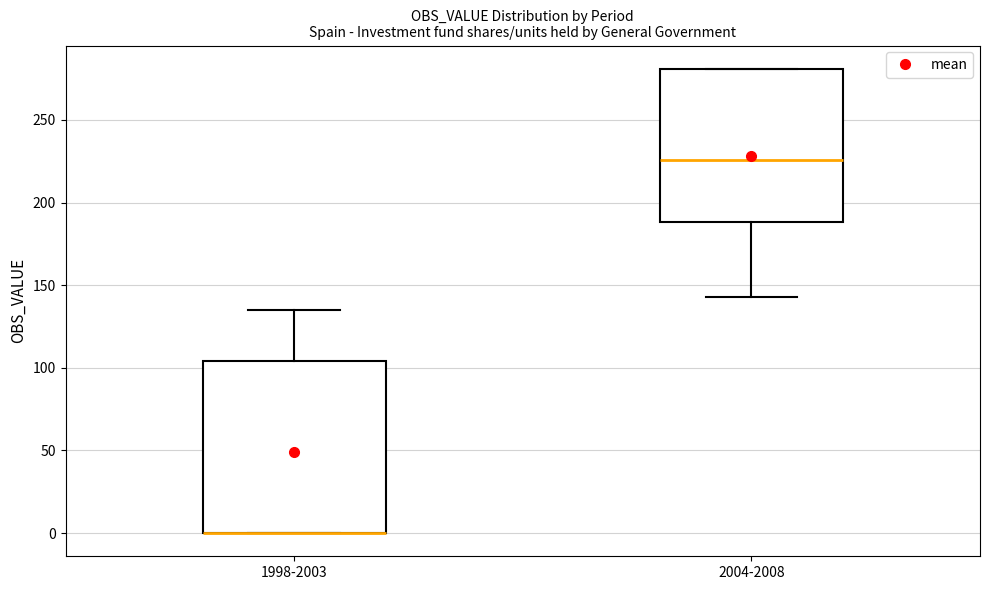

Reading left to right, transcribe this box plot: for each box, give where its median line is, the range the box spans, and where its two whiskers end, as read against the y-axis. The values are not printed on the chart, so give them approximately, as read against the axis.

1998-2003: median 0 (drawn on the box's lower edge), box 0 to 105, whiskers 0 to 135
2004-2008: median 225, box 190 to 280, whiskers 145 to 280